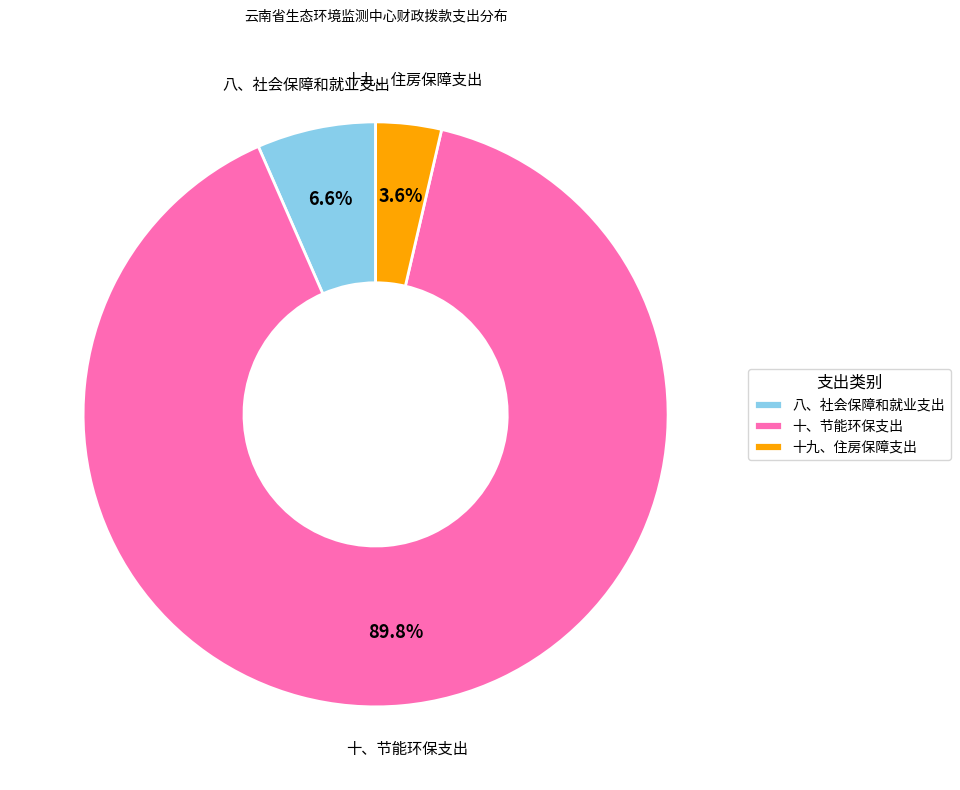

What percentage is the 十、节能环保支出 slice, to the nearest percent?

90%